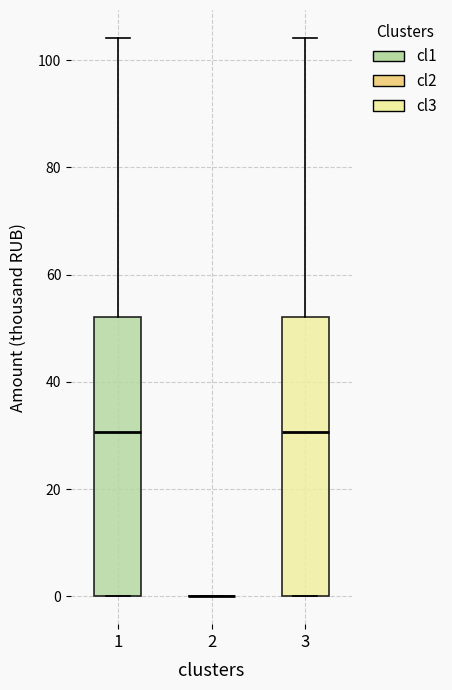

Reading left to right, read every box against the y-axis: the position of its median line, the range the box covers, and the ends of its whiskers. The values are not printed on the chart, so give them approximately, as read against the axis.

1: median 30, box 0 to 52, whiskers 0 to 104
2: box collapsed to a line at 0, whiskers 0 to 0
3: median 30, box 0 to 52, whiskers 0 to 104